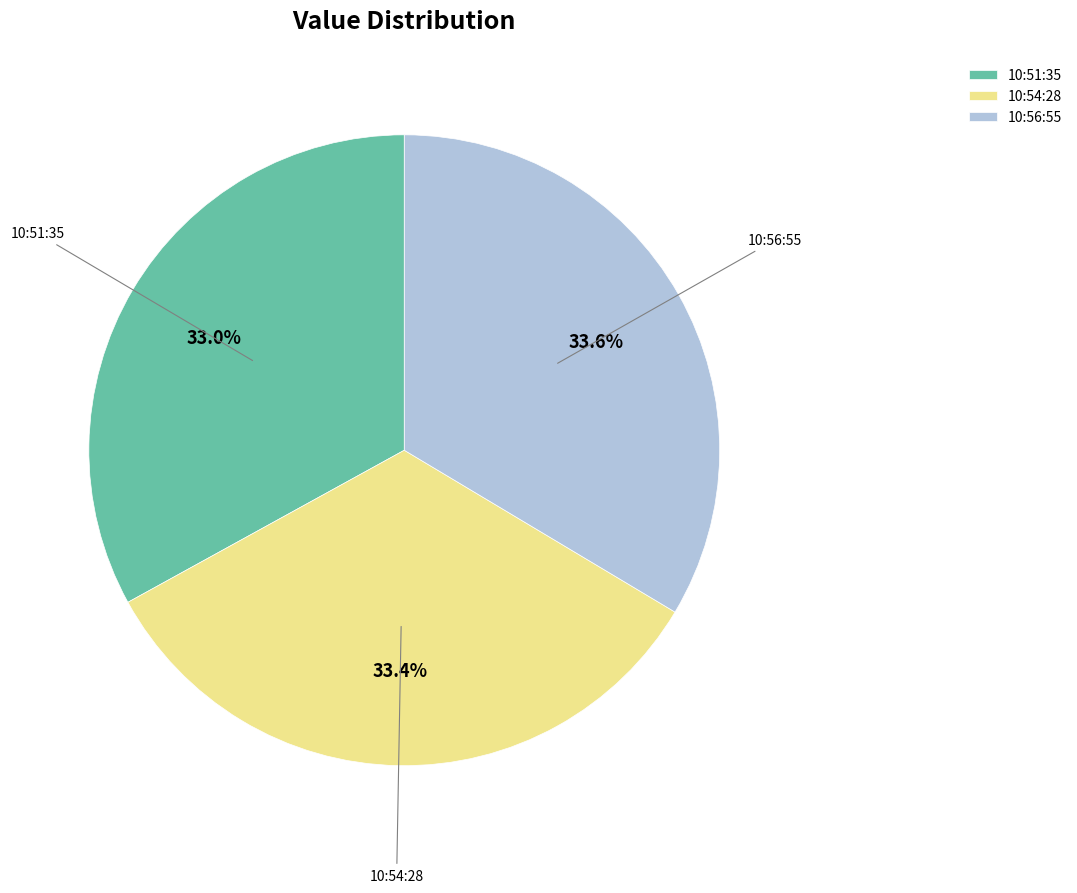

Is there a majority slice in this chart?

No